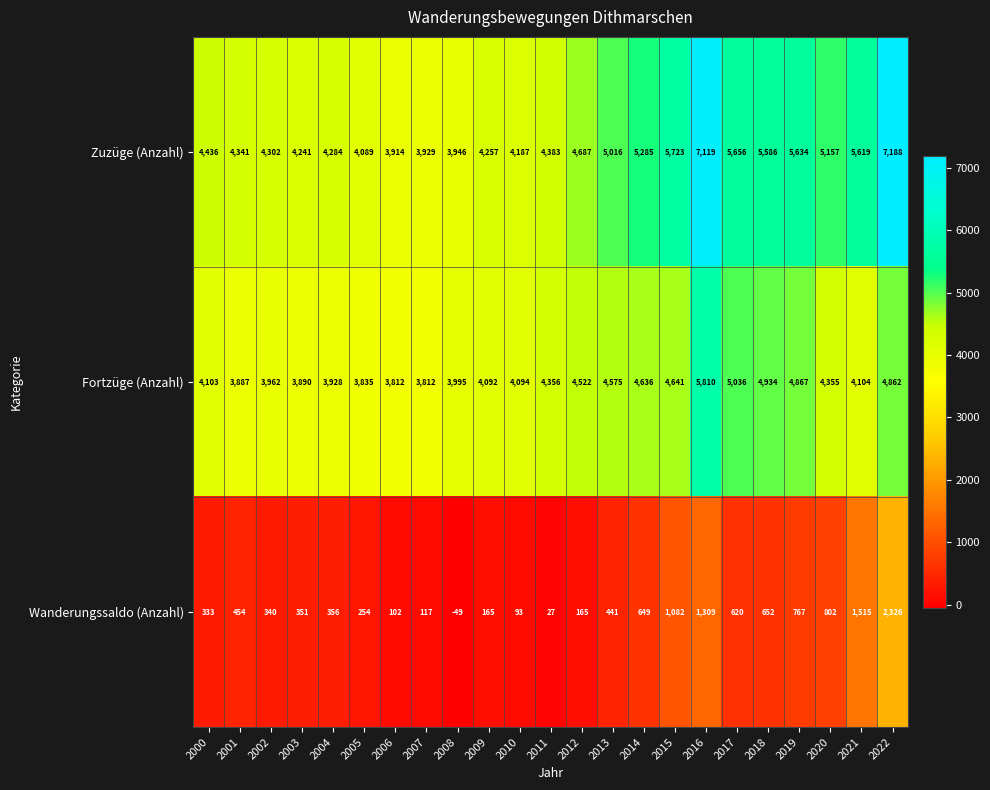

True or false: Zuzüge (Anzahl) has a value of 3537 at 2021.

False